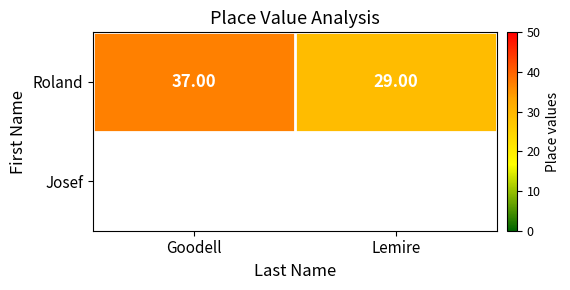

What is the average value?

33